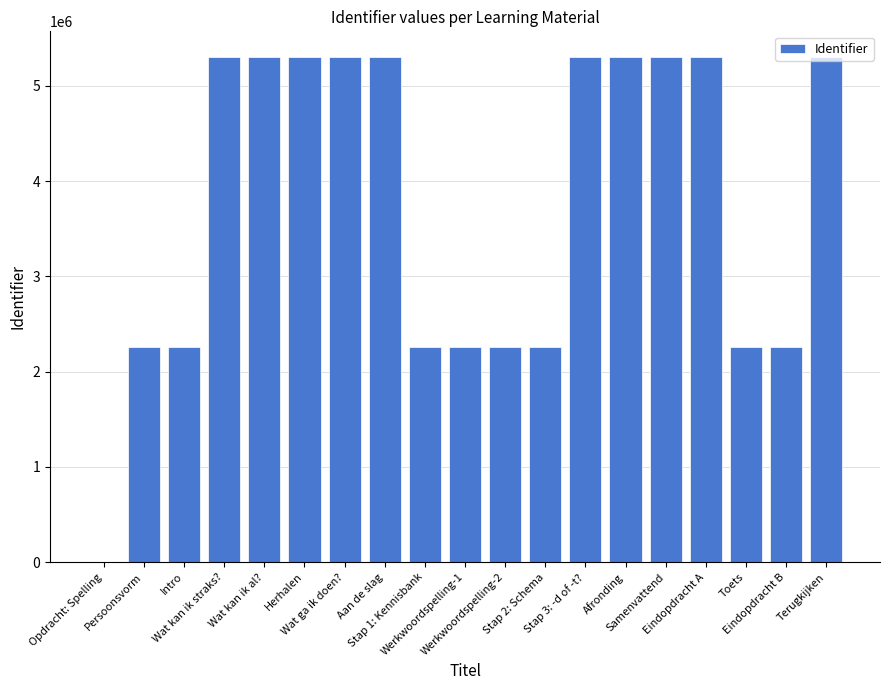

What is the greatest value displayed?

5305913